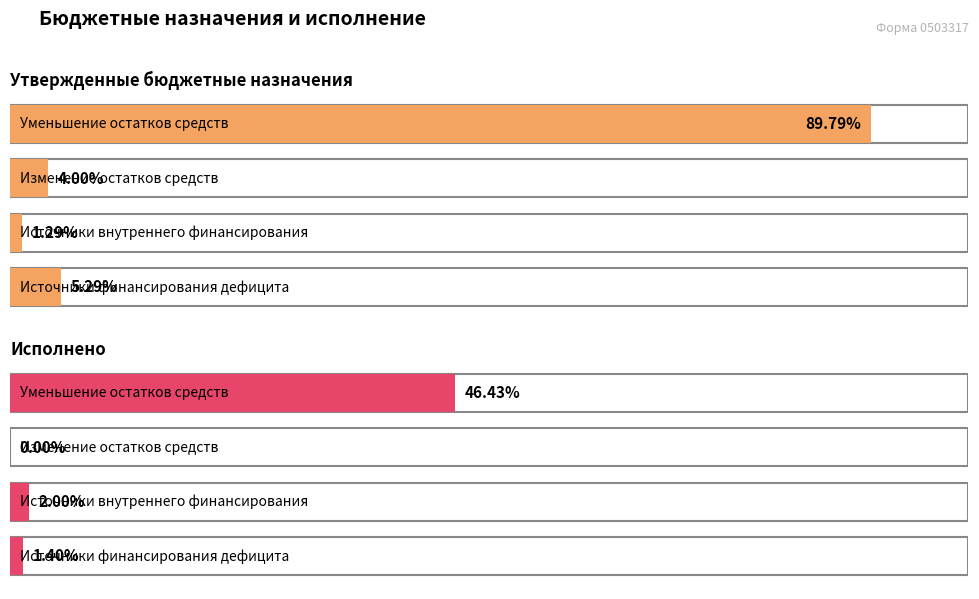

What is the label of the 4th bar from the right?

Источники финансирования дефицита